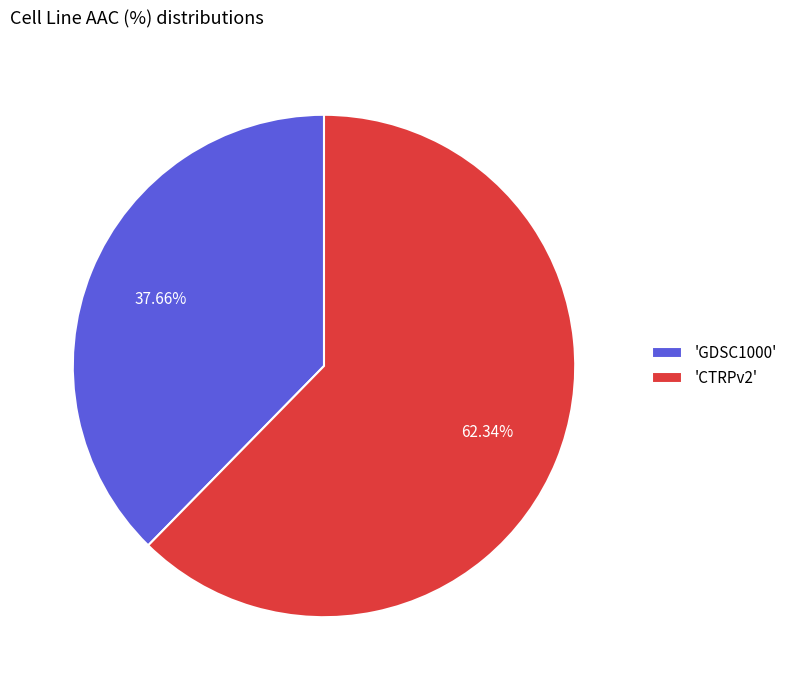

Combined, do 'CTRPv2' and 'GDSC1000' account for over 50%?

Yes